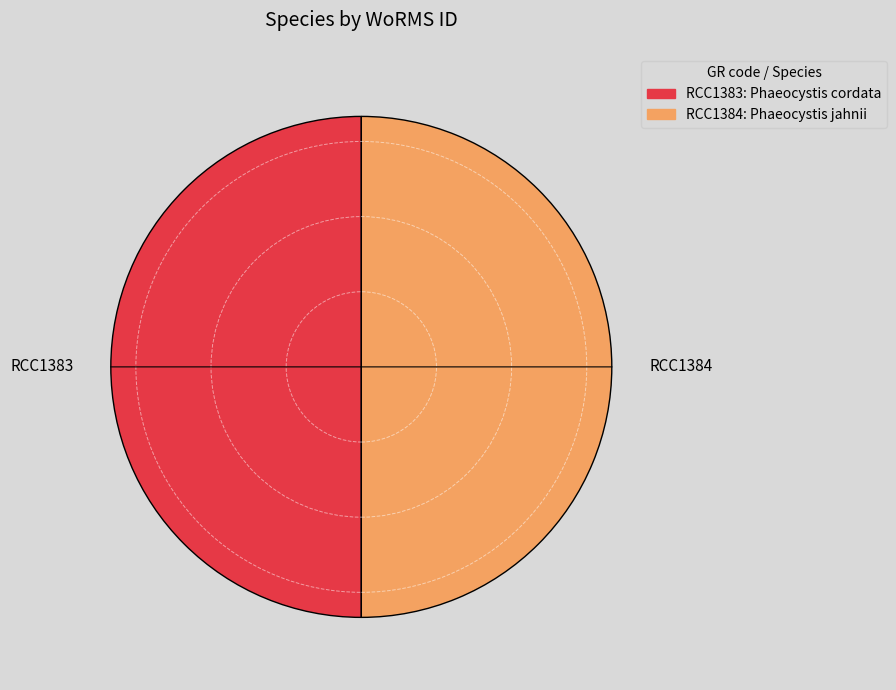

Is the sum of RCC1384 and RCC1383 greater than half?

Yes